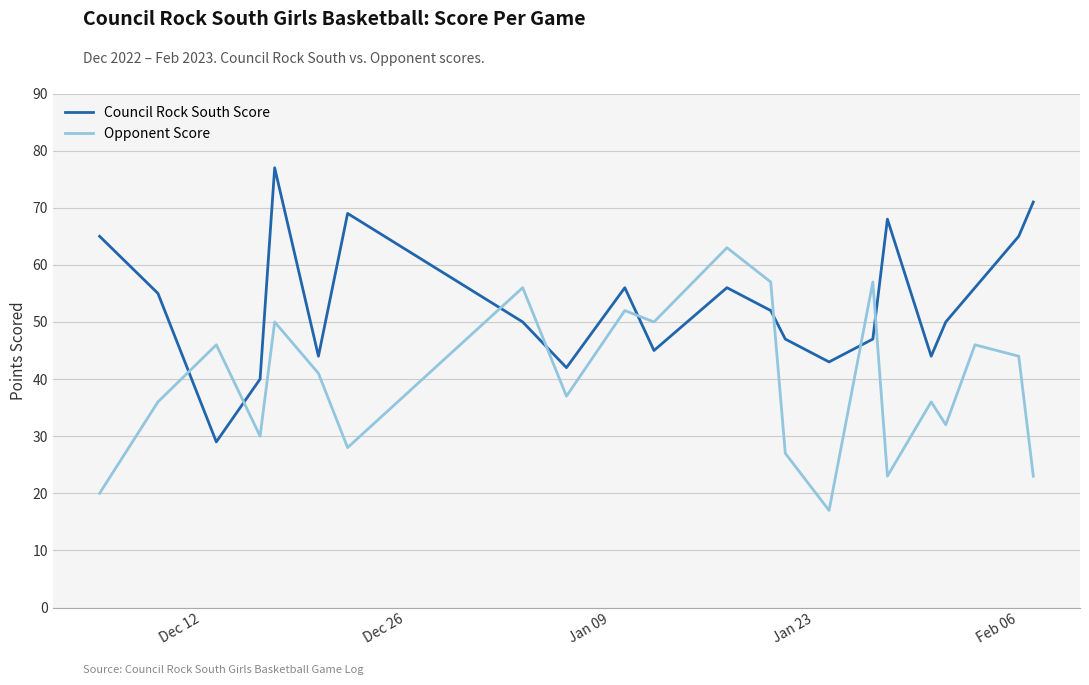

Which series has the largest total across all categories?

Council Rock South Score